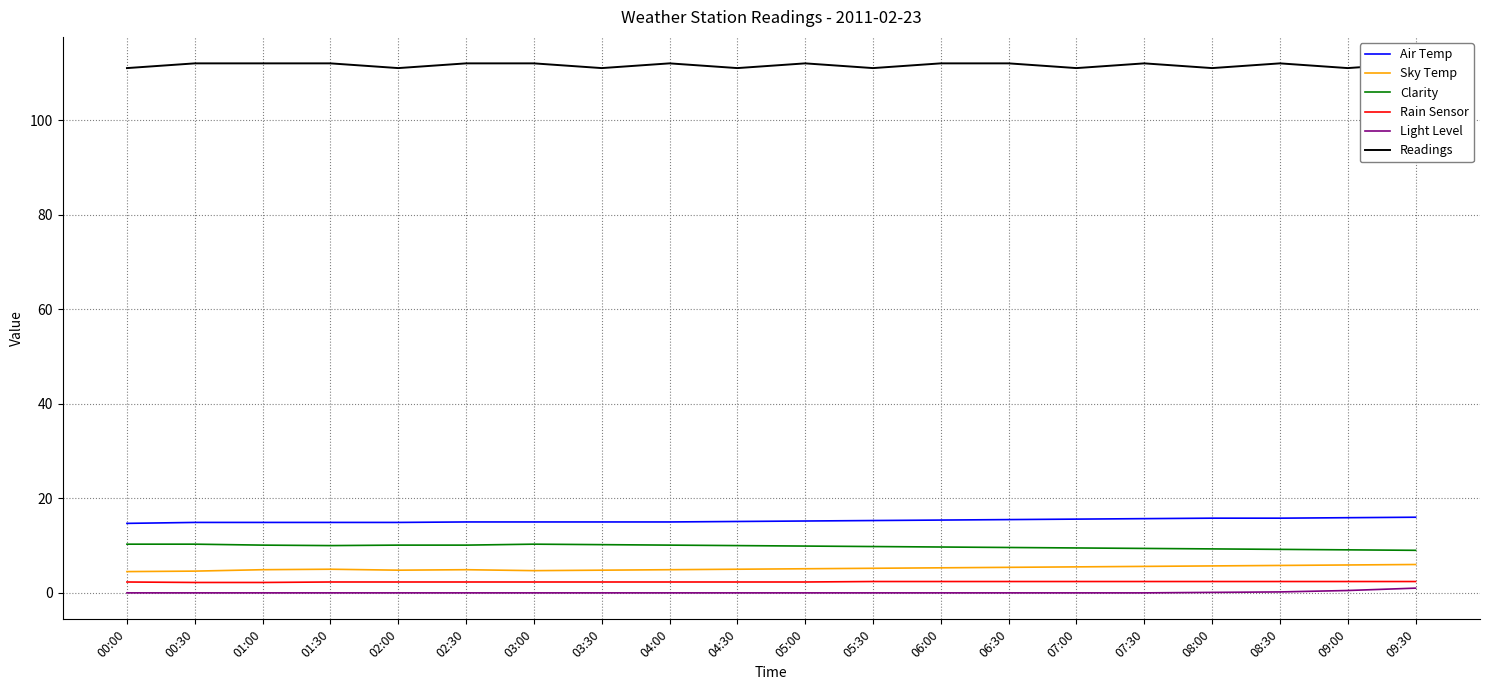

Reading right to left, extract all data points from this chart.

Air Temp: 09:30=16.0	09:00=15.9	08:30=15.8	08:00=15.8	07:30=15.7	07:00=15.6	06:30=15.5	06:00=15.4	05:30=15.3	05:00=15.2	04:30=15.1	04:00=15.0	03:30=15.0	03:00=15.0	02:30=15.0	02:00=14.9	01:30=14.9	01:00=14.9	00:30=14.9	00:00=14.7
Sky Temp: 09:30=6.0	09:00=5.9	08:30=5.8	08:00=5.7	07:30=5.6	07:00=5.5	06:30=5.4	06:00=5.3	05:30=5.2	05:00=5.1	04:30=5.0	04:00=4.9	03:30=4.8	03:00=4.7	02:30=4.9	02:00=4.8	01:30=5.0	01:00=4.9	00:30=4.6	00:00=4.5
Clarity: 09:30=9.0	09:00=9.1	08:30=9.2	08:00=9.3	07:30=9.4	07:00=9.5	06:30=9.6	06:00=9.7	05:30=9.8	05:00=9.9	04:30=10.0	04:00=10.1	03:30=10.2	03:00=10.3	02:30=10.1	02:00=10.1	01:30=10.0	01:00=10.1	00:30=10.3	00:00=10.3
Rain Sensor: 09:30=2.4	09:00=2.4	08:30=2.4	08:00=2.4	07:30=2.4	07:00=2.4	06:30=2.4	06:00=2.4	05:30=2.4	05:00=2.3	04:30=2.3	04:00=2.3	03:30=2.3	03:00=2.3	02:30=2.3	02:00=2.3	01:30=2.3	01:00=2.2	00:30=2.2	00:00=2.3
Light Level: 09:30=1.0	09:00=0.5	08:30=0.2	08:00=0.1	07:30=0.0	07:00=0.0	06:30=0.0	06:00=0.0	05:30=0.0	05:00=0.0	04:30=0.0	04:00=0.0	03:30=0.0	03:00=0.0	02:30=0.0	02:00=0.0	01:30=0.0	01:00=0.0	00:30=0.0	00:00=0.0
Readings: 09:30=112.0	09:00=111.0	08:30=112.0	08:00=111.0	07:30=112.0	07:00=111.0	06:30=112.0	06:00=112.0	05:30=111.0	05:00=112.0	04:30=111.0	04:00=112.0	03:30=111.0	03:00=112.0	02:30=112.0	02:00=111.0	01:30=112.0	01:00=112.0	00:30=112.0	00:00=111.0